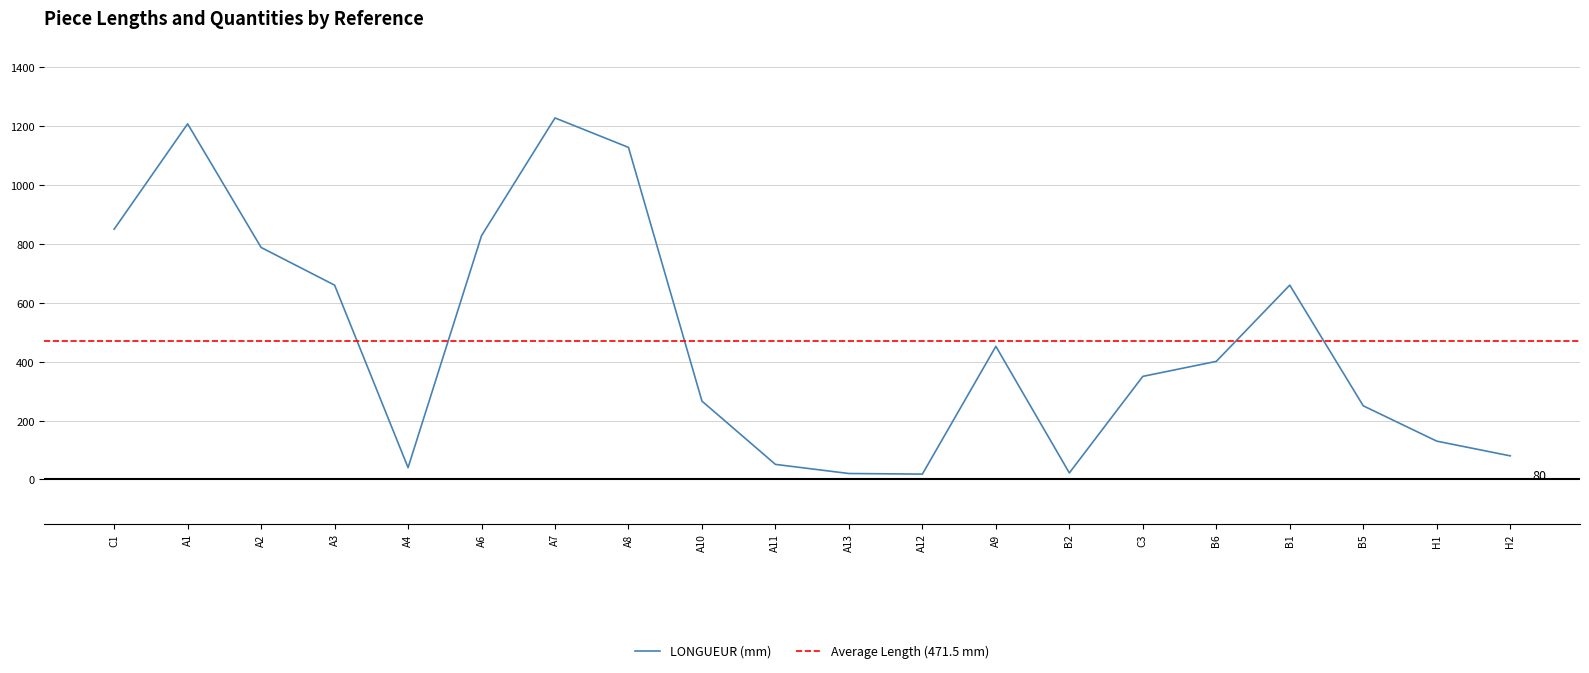

Reading left to right, list all the values displayed in this chart.

850	1208	788	660	40	828	1228	1128	266	51	20	18	452	22	350	401	660	250	130	80